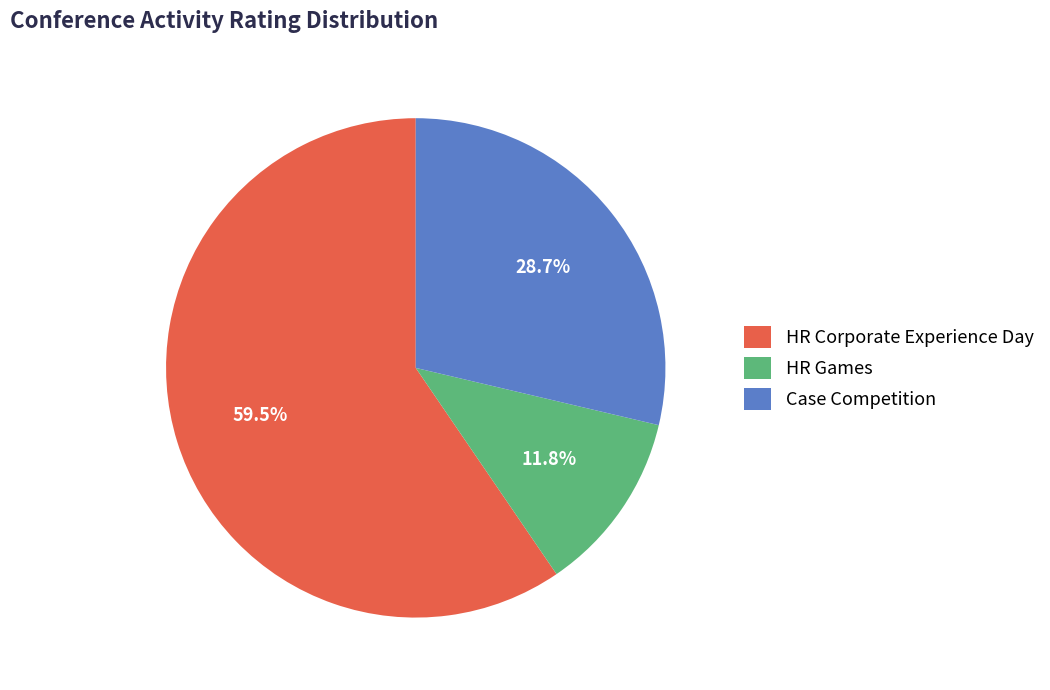

The HR Games slice represents 12% of the pie. True or false?

True